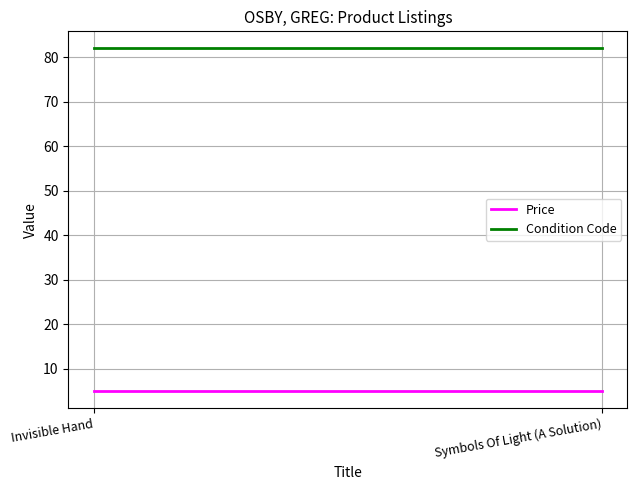

The value of Price at Symbols Of Light (A Solution) is 5.0. True or false?

True